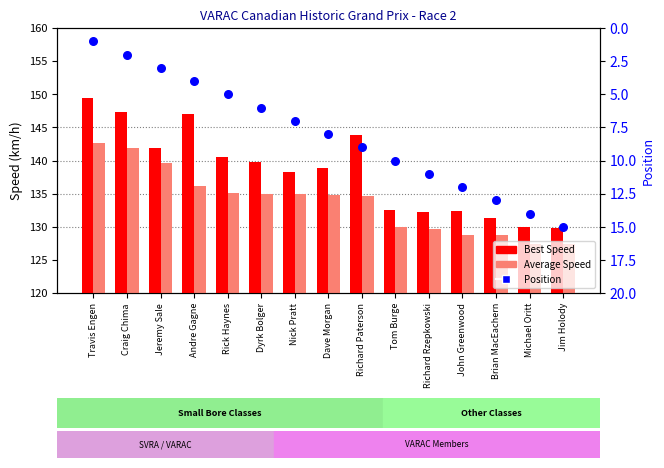

Which series has the largest Y range (max minus min)?

Best Speed